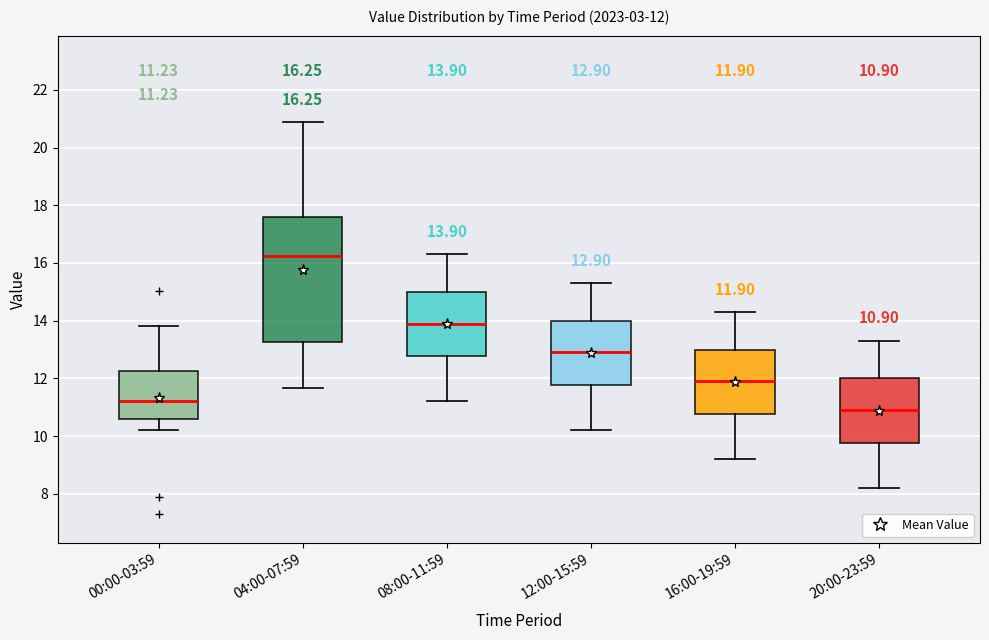

Comparing the boxes themselves (not the whiskers), which one is the tallest?

04:00-07:59